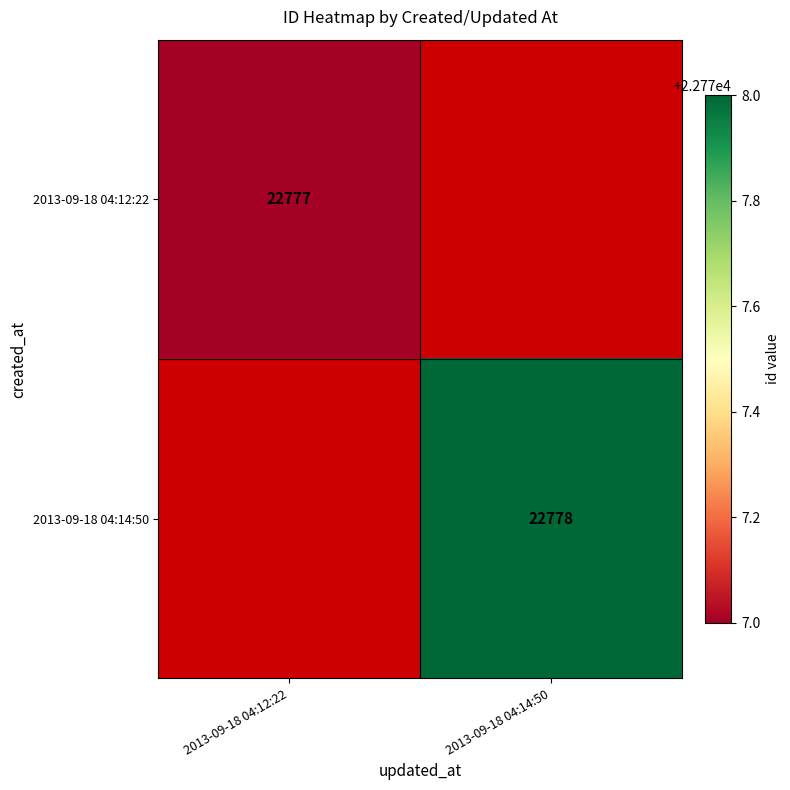

Is the value of 2013-09-18 04:14:50 at 2013-09-18 04:14:50 greater than the value of 2013-09-18 04:12:22 at 2013-09-18 04:12:22?

Yes